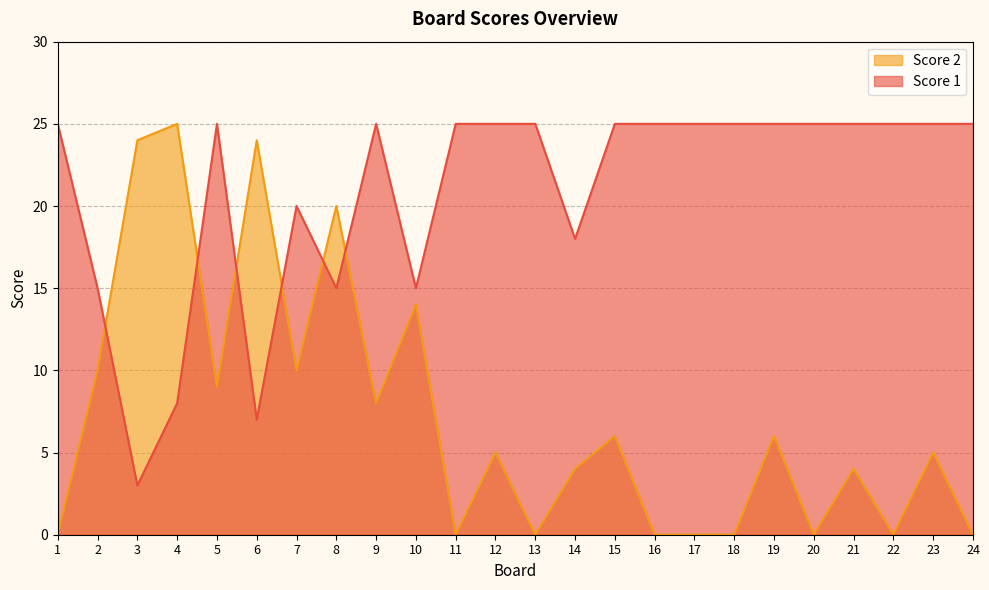

Where is Score 2 nearest to the value 12?

2